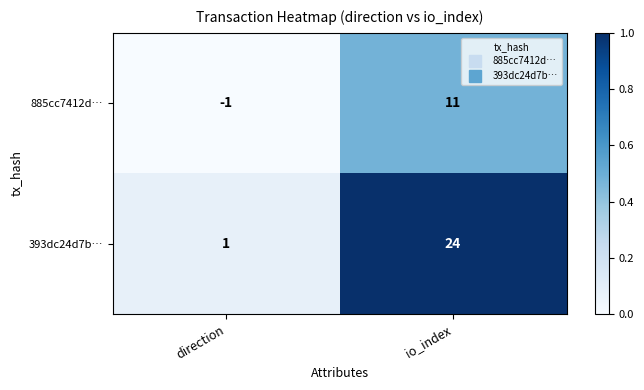

What is the approximate value of 393dc24d7b… at io_index, to the nearest 5?

25